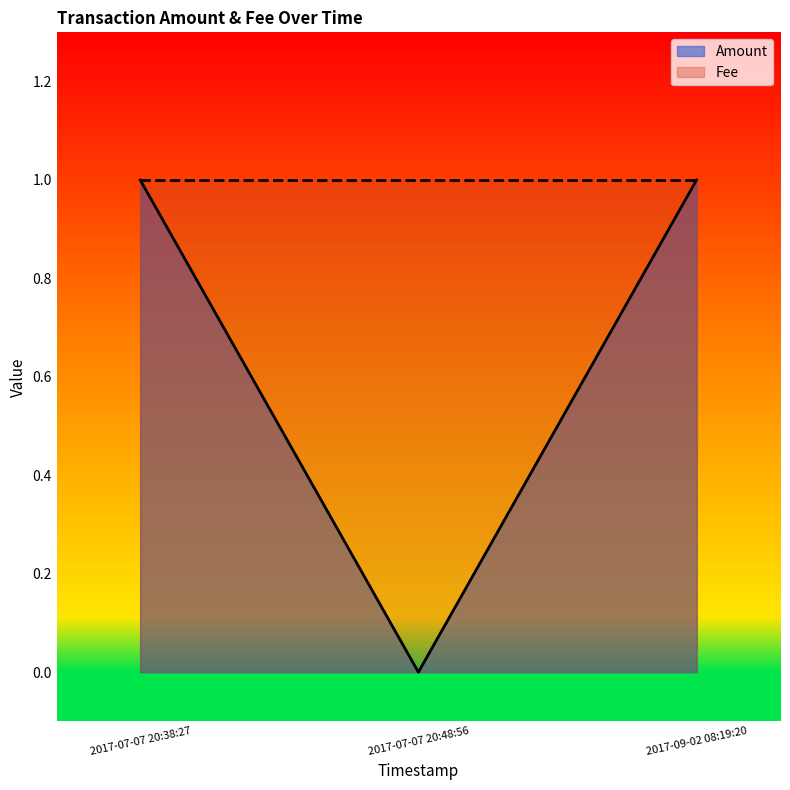

Reading left to right, transcribe all the data shown in this chart.

2017-07-07 20:38:27=1	2017-07-07 20:48:56=0	2017-09-02 08:19:20=1